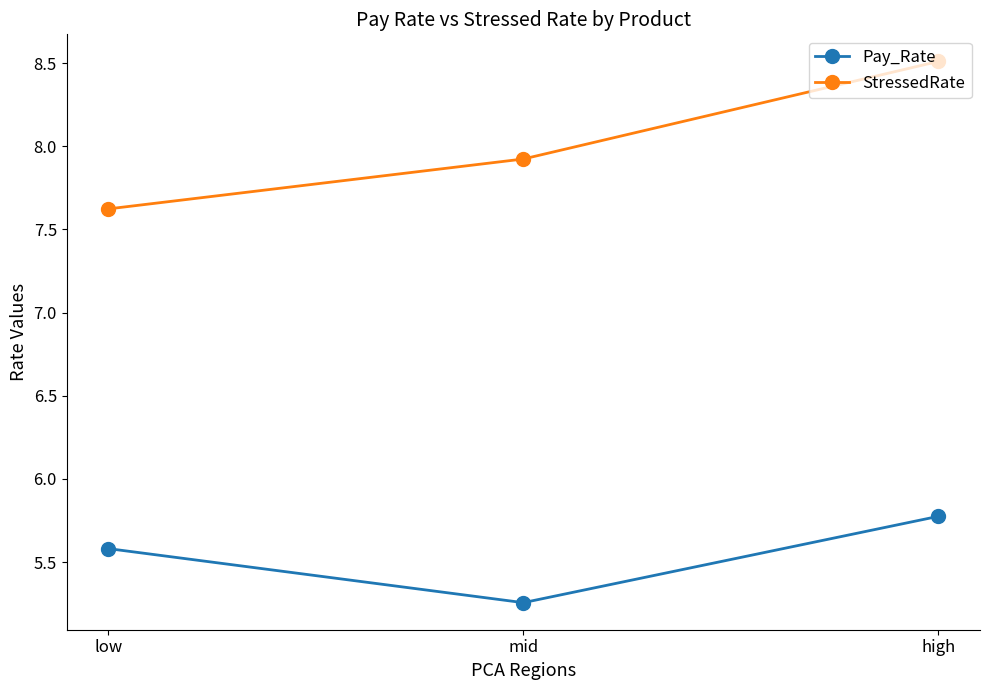

What is the spread (max minus min) of values at low?

2.0